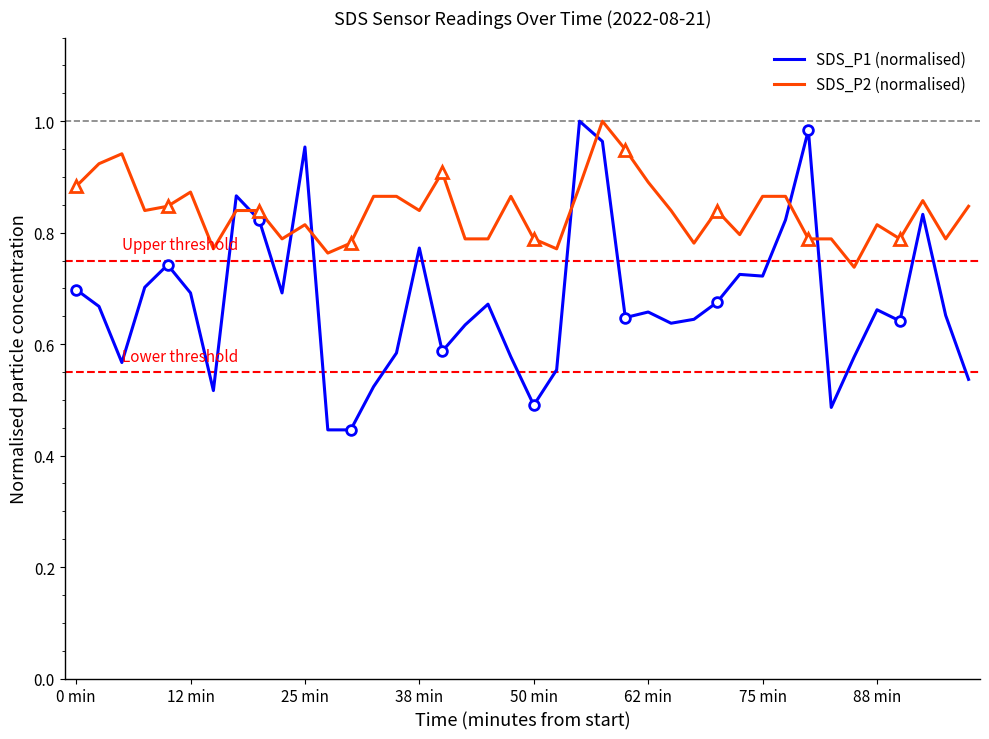

How many lines are shown in the chart?

2